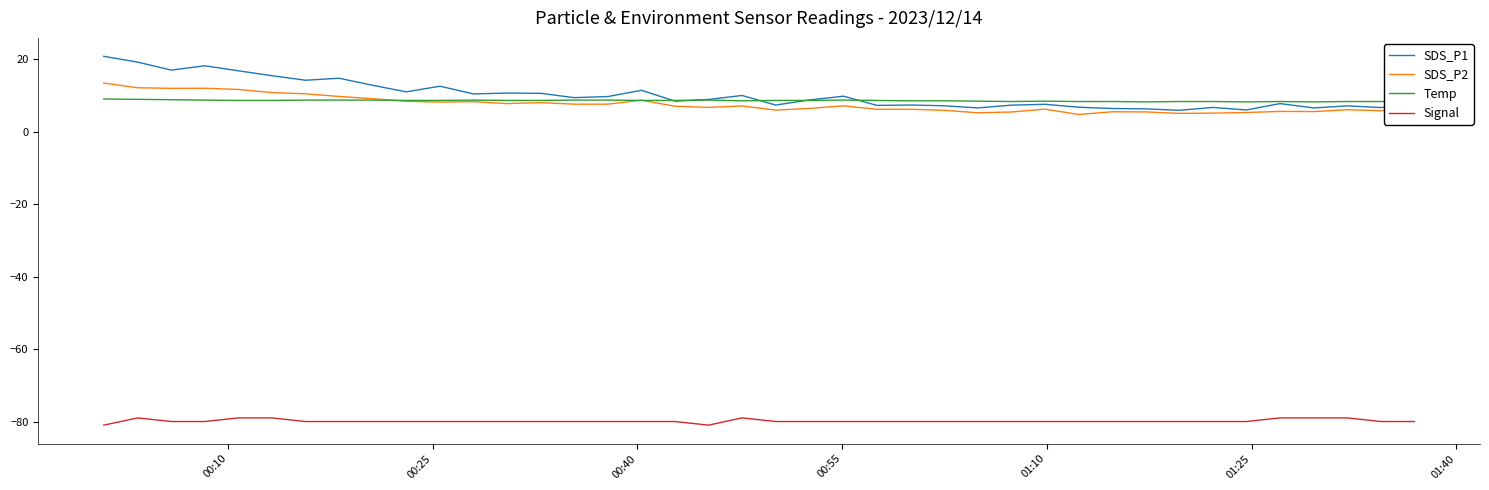

What is the difference between the second highest and minimum values in the SDS_P1 series?

13.3